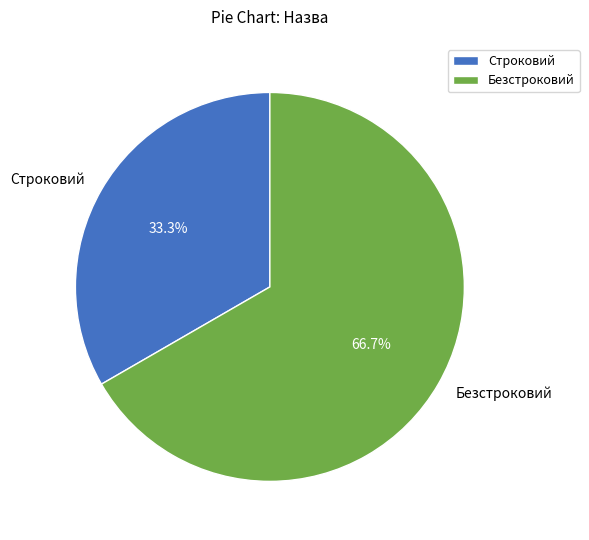

Does Строковий account for over 50% of the chart?

No